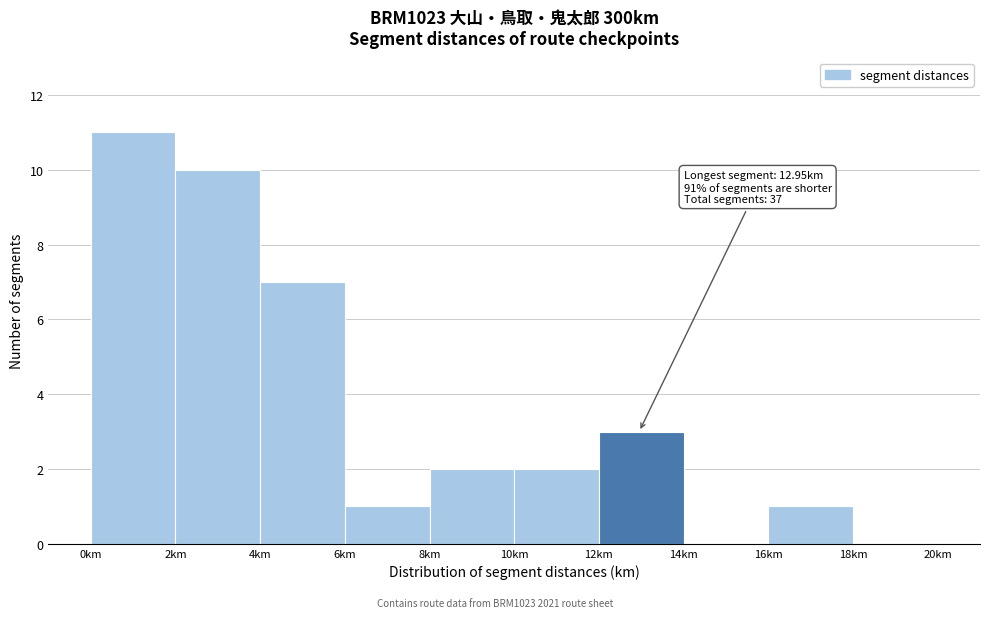

Over which range of the x-axis is the bar tallest?

0 to 2